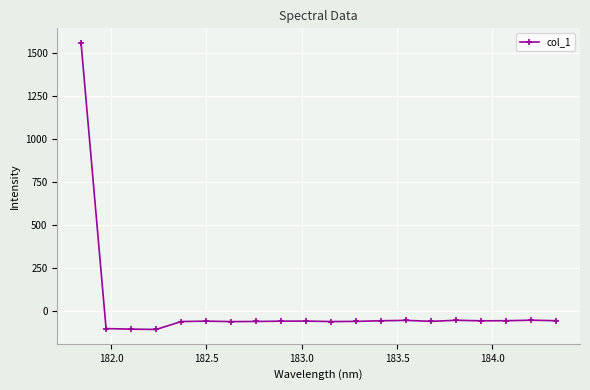

What is the value of the 16th point from the left?

-51.4